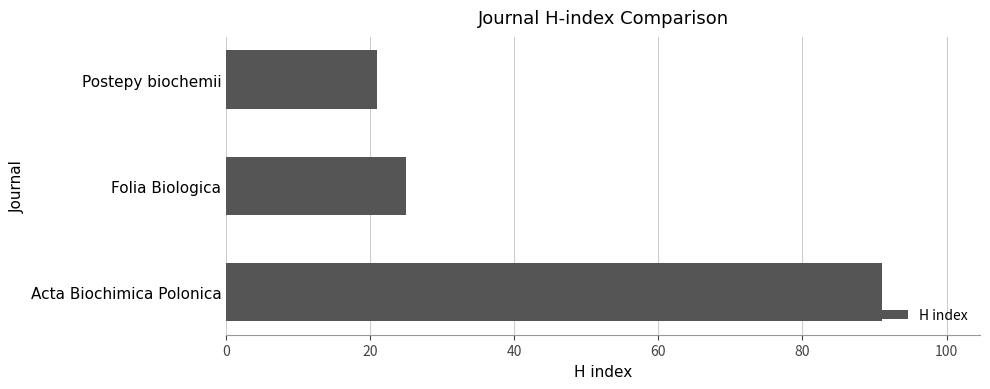

Which has a higher value, Acta Biochimica Polonica or Postepy biochemii?

Acta Biochimica Polonica